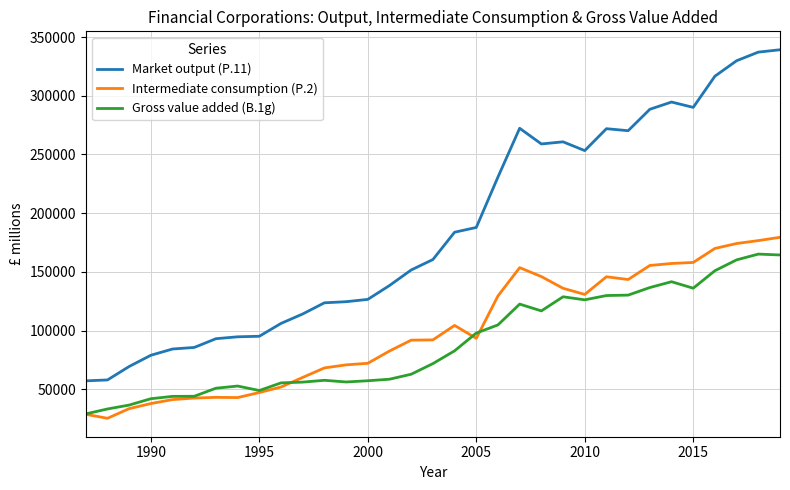

How many lines are shown in the chart?

3